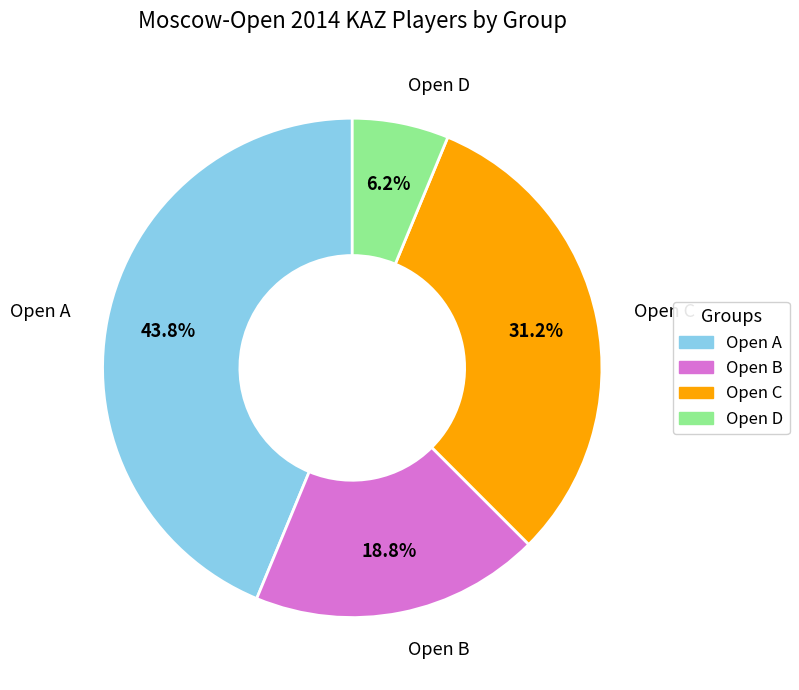

How many segments does this pie chart have?

4